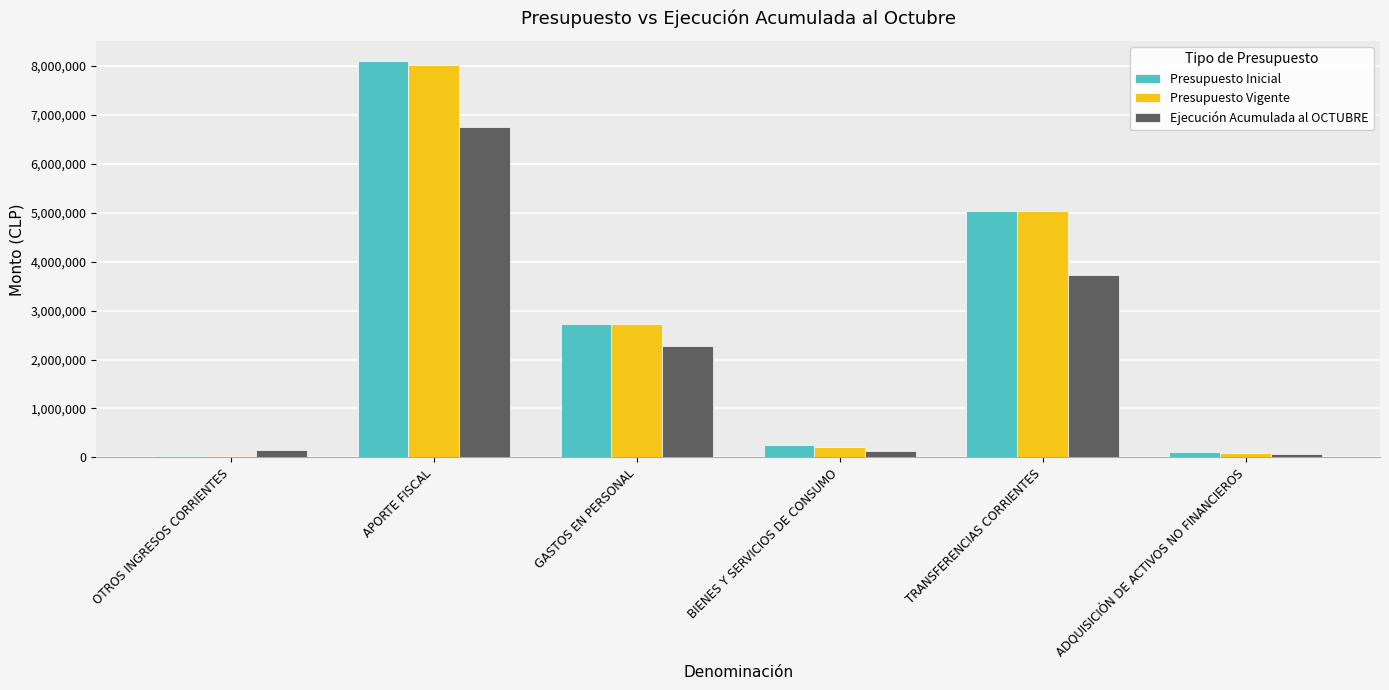

At which category is the sum across all series the highest?

APORTE FISCAL